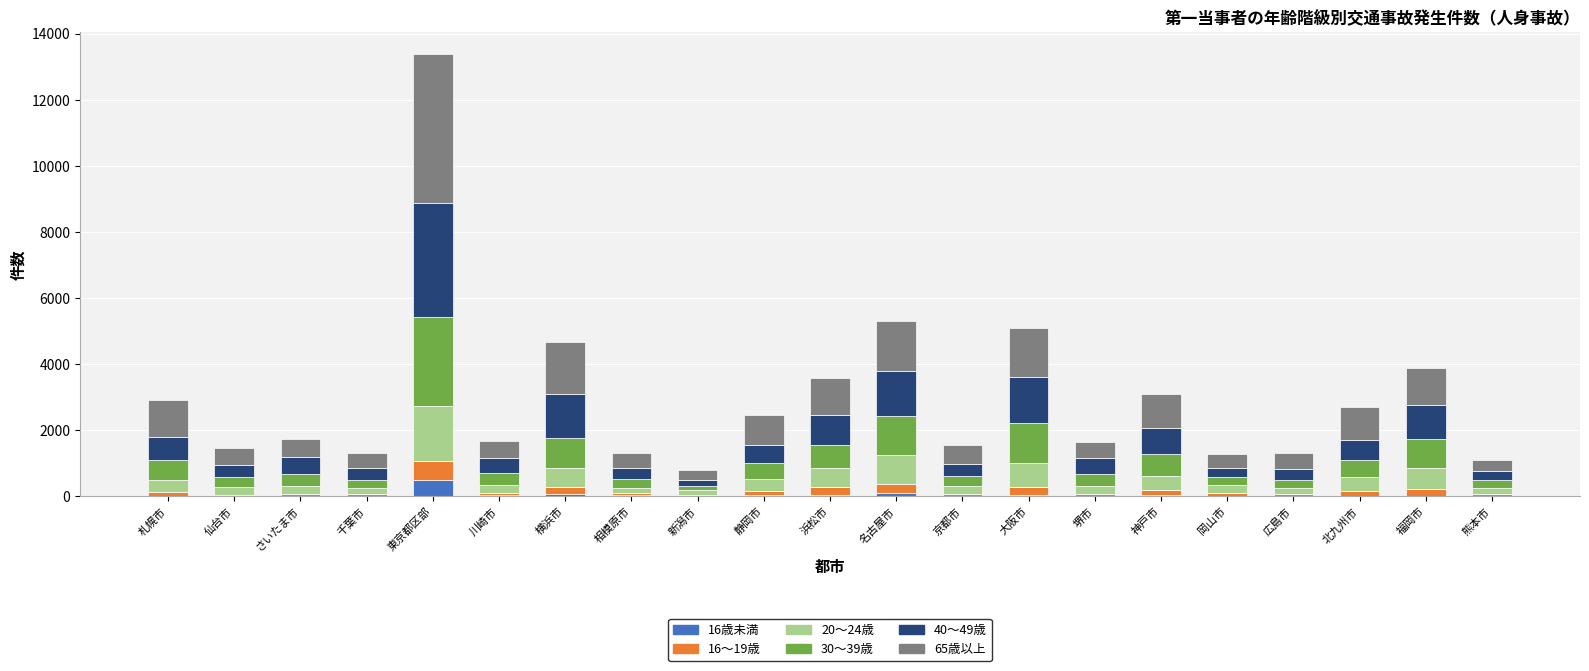

At which category is the sum across all series the highest?

東京都区部